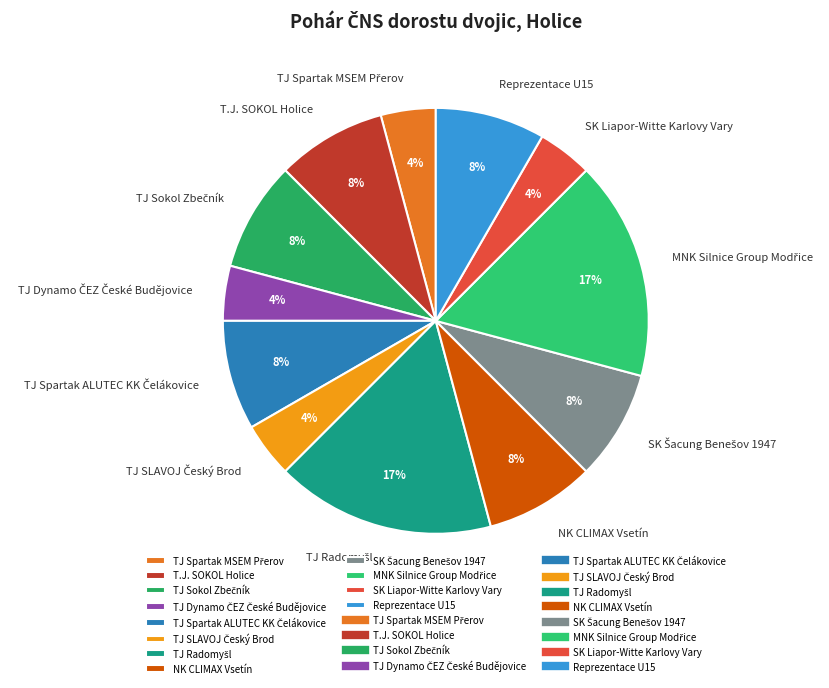

Is there a majority slice in this chart?

No